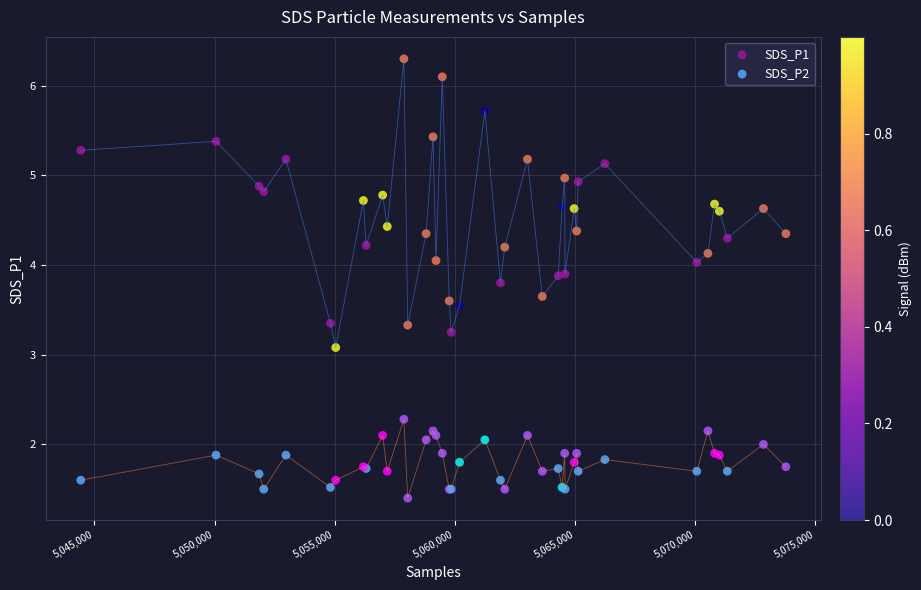

Which series has the widest spread of Y values?

SDS_P1